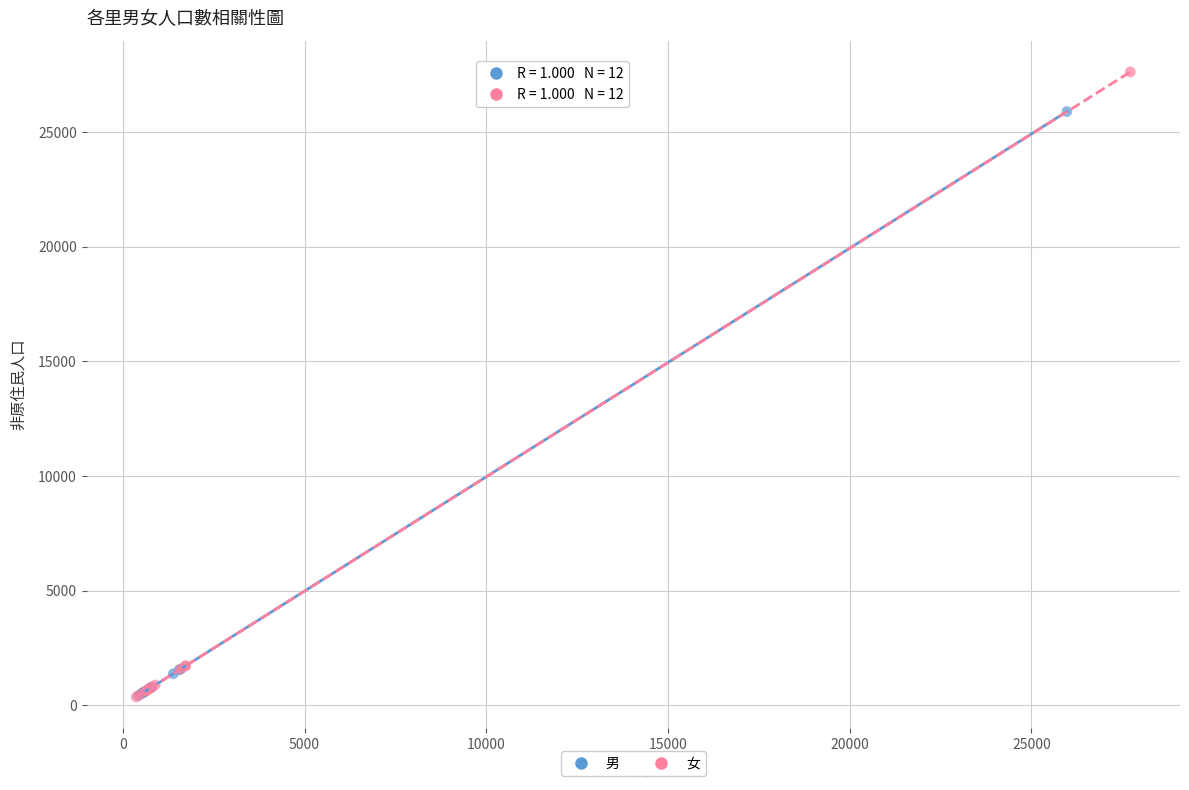

Which series has the widest spread of Y values?

女